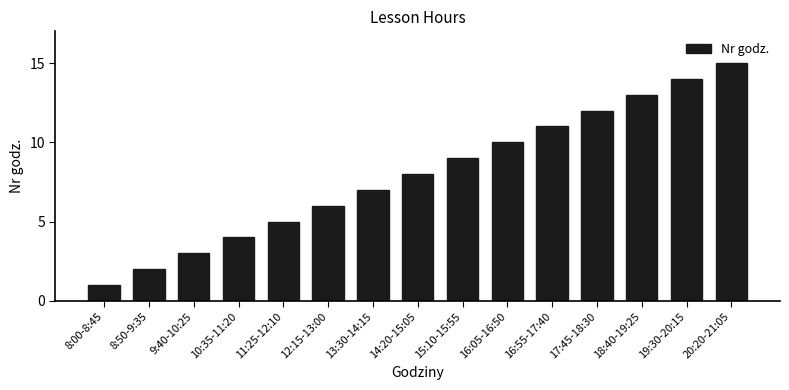

Which label corresponds to the largest value in the chart?

20:20-21:05